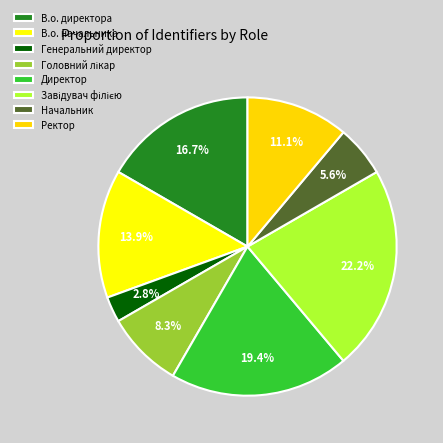

To the nearest percent, what is the average slice percentage?

12%